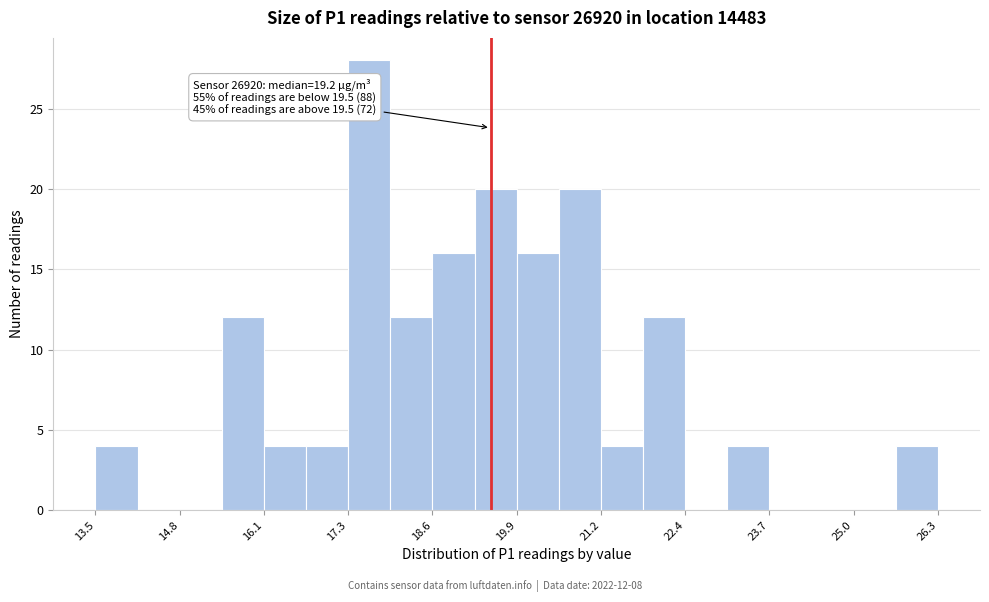

Read against the x-axis, roughly where is the centre of the tallest bar?

17.6